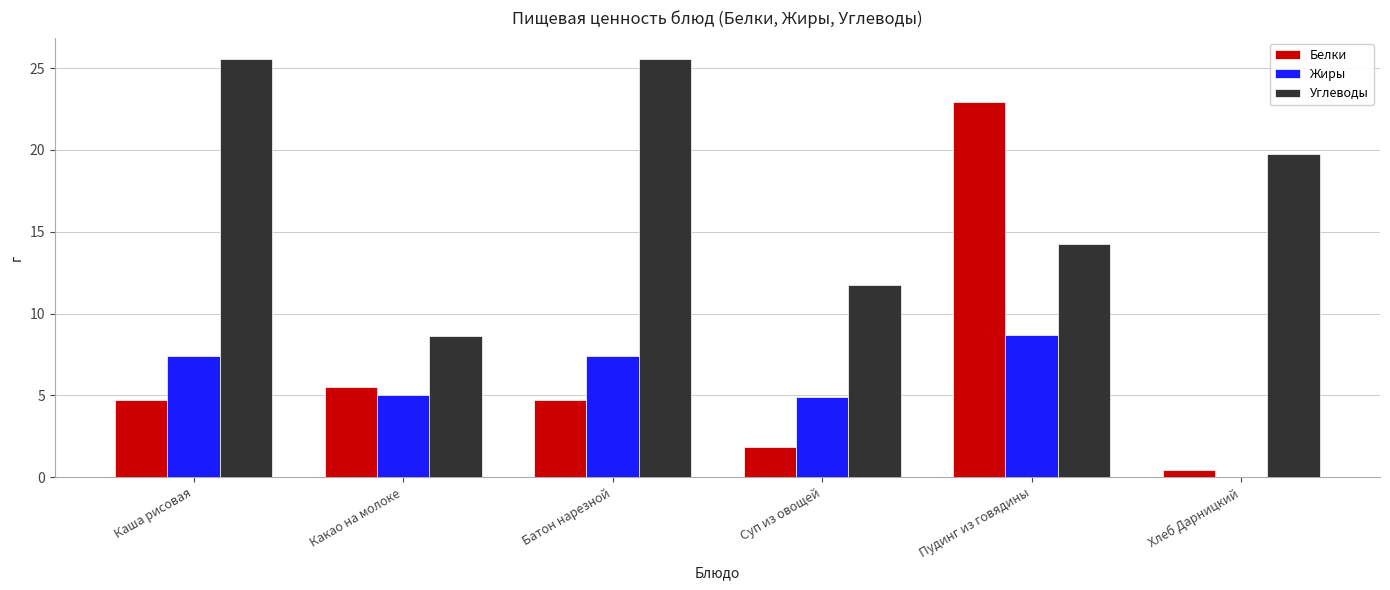

The value of Белки at Какао на молоке is 5.5. True or false?

True